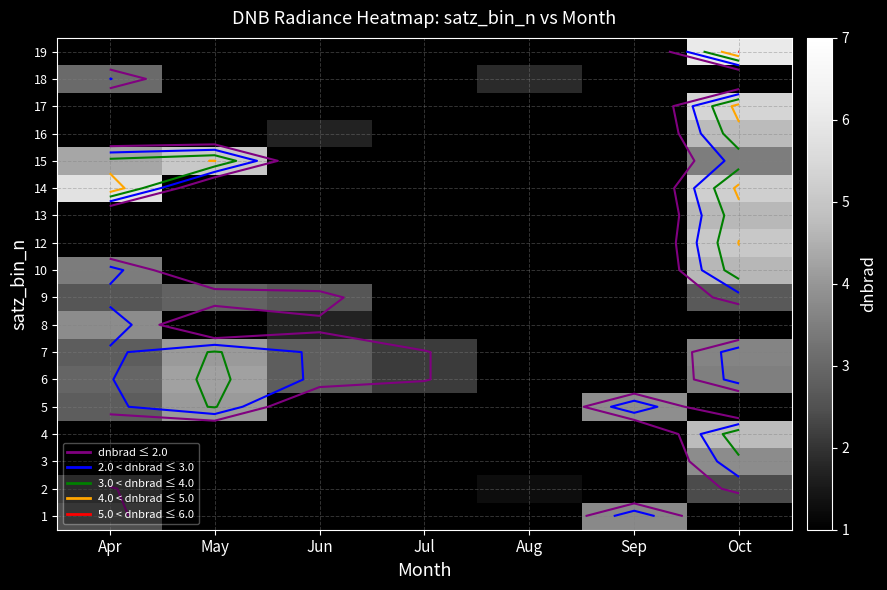

What is the minimum value shown in the chart?

1.3